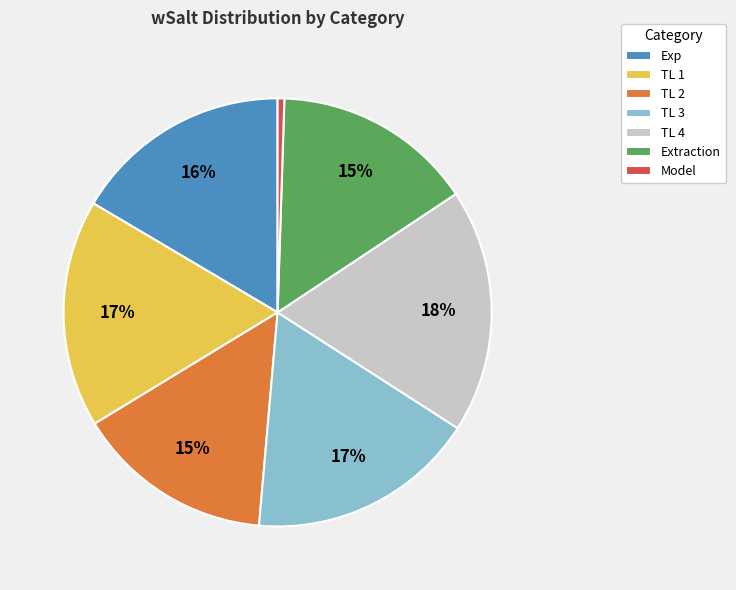

What is the largest slice in the pie chart?

TL 4